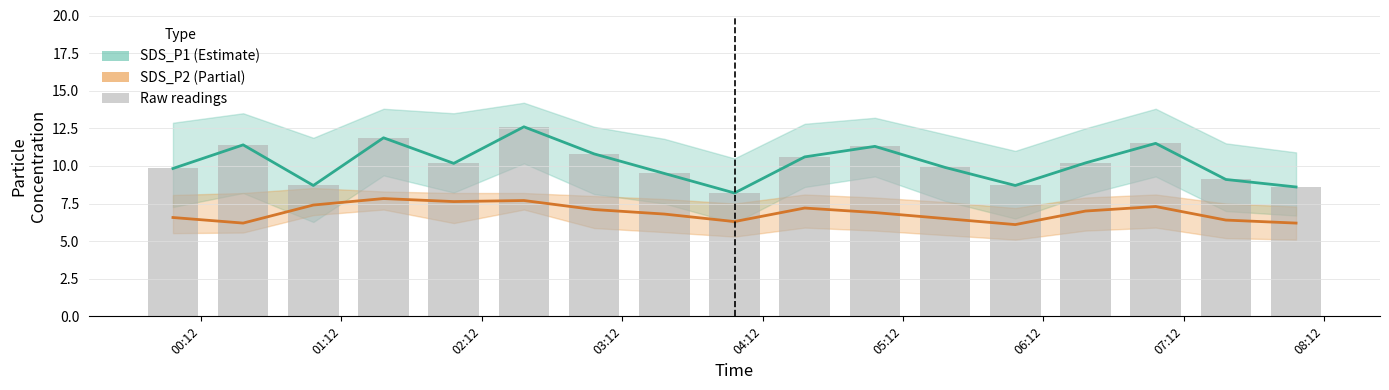

How many categories are shown in the chart?

17